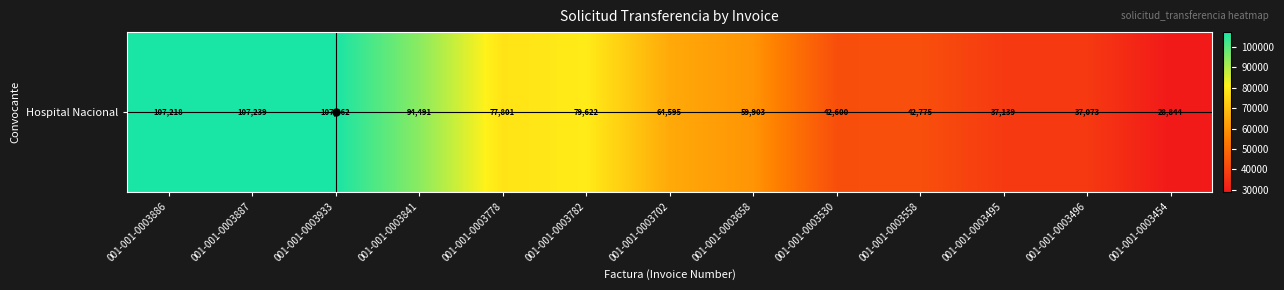

At which category does the chart reach its minimum across all series?

001-001-0003454